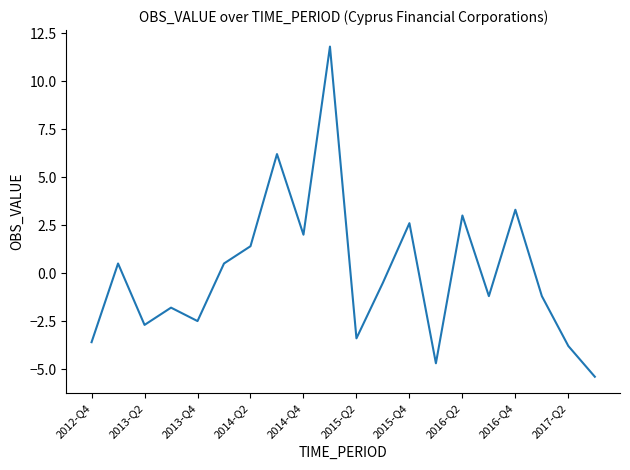

What is the difference between the maximum and minimum values?

17.2